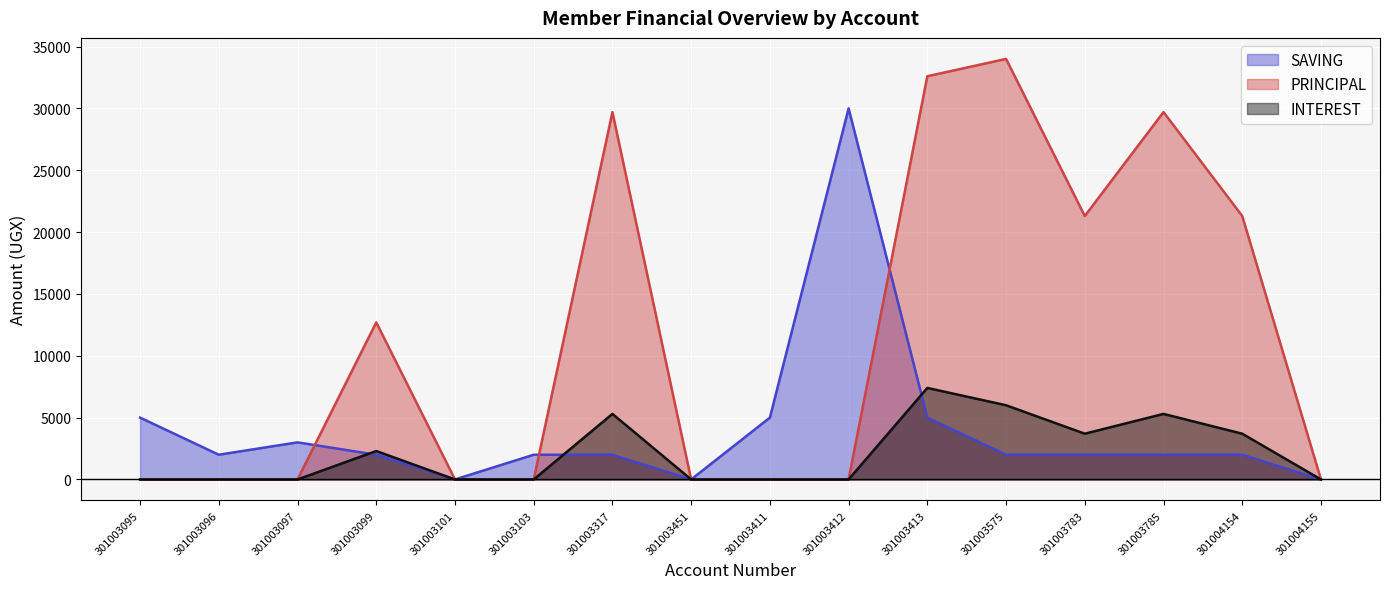

How many categories are shown in the chart?

16